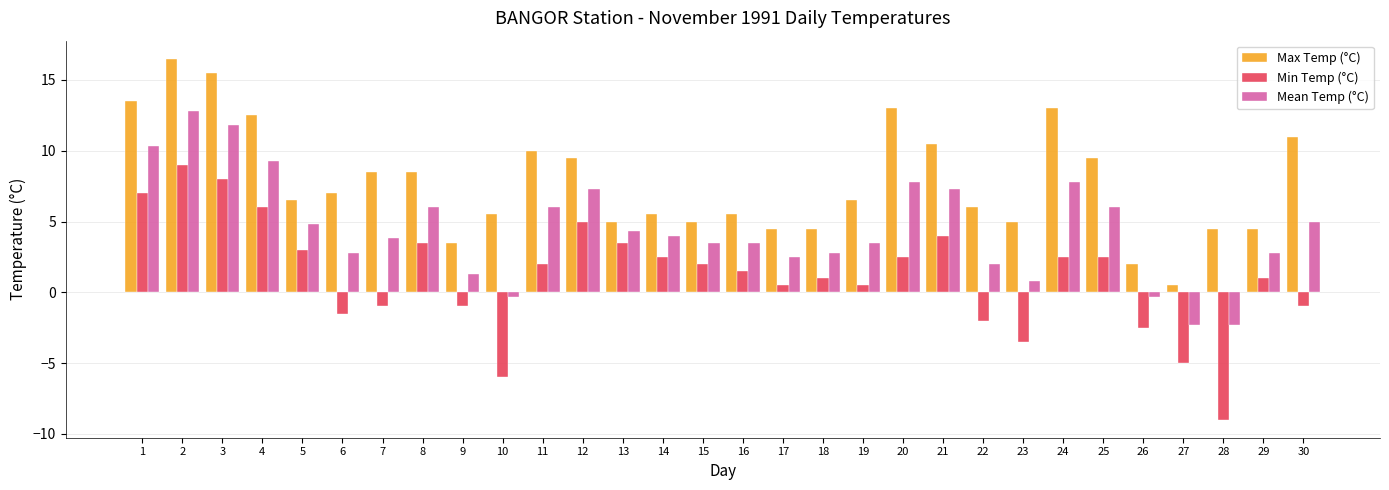

The Max Temp (°C) series shows 19.3 at 24. True or false?

False